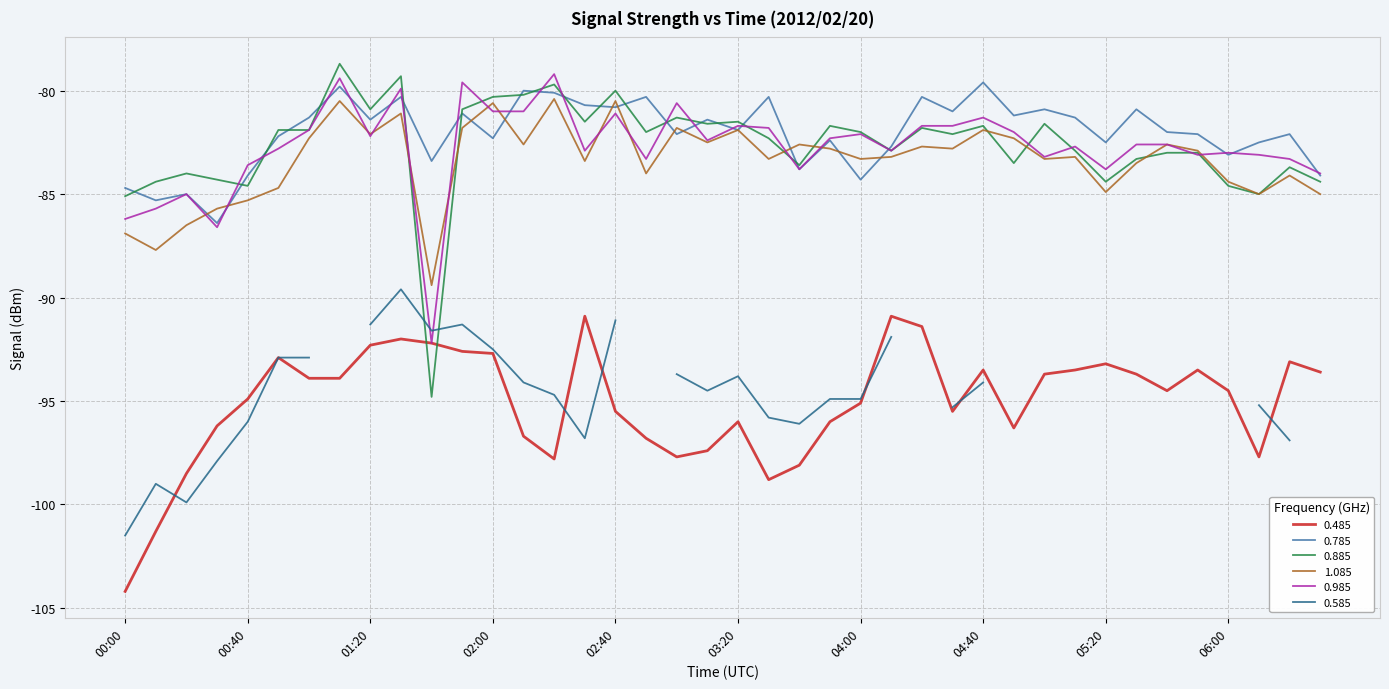

Does the chart display data point markers on the line(s)?

No